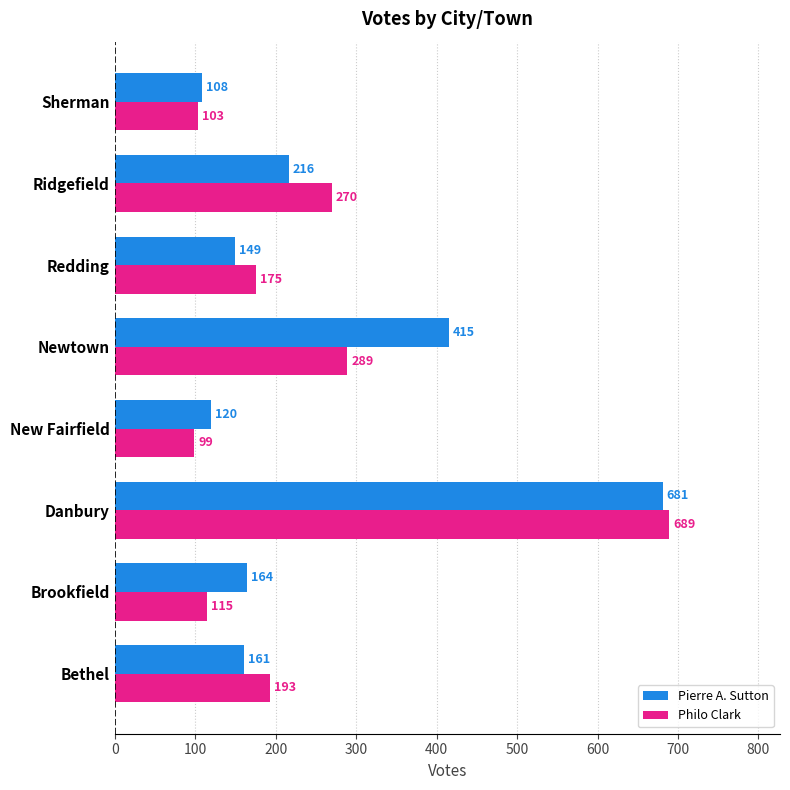

What is the difference between the highest and lowest values at Danbury?

8